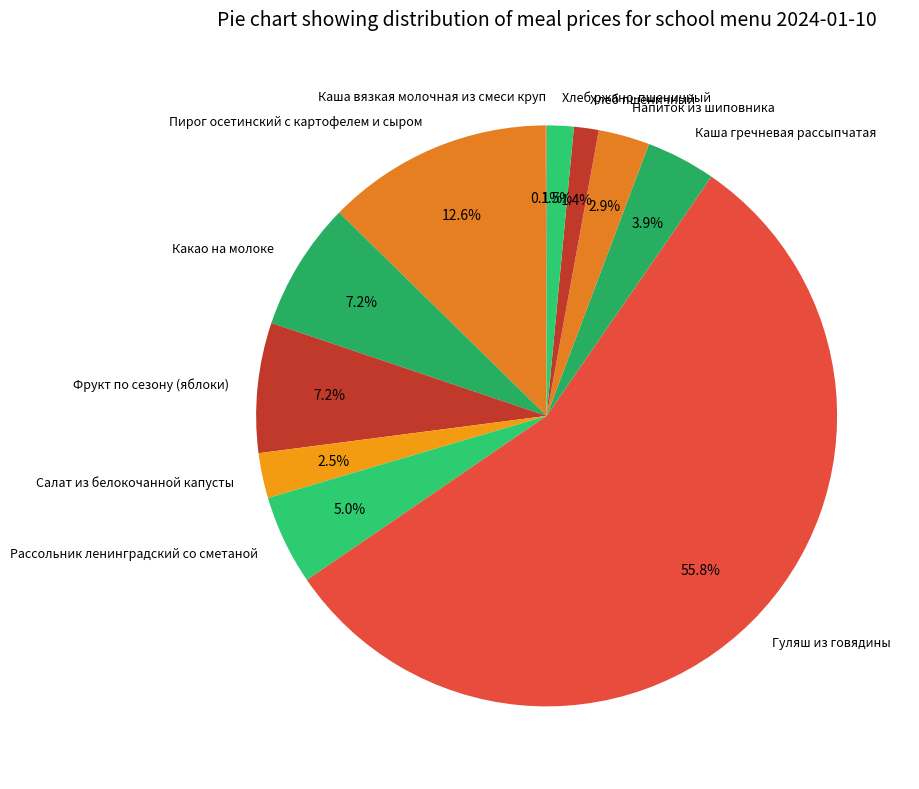

Does any single category account for the majority?

Yes